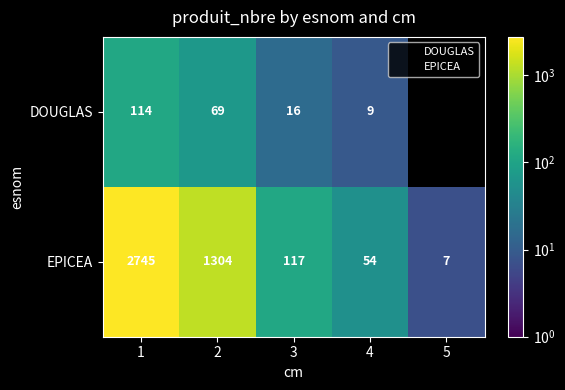

What is the greatest value displayed?

2745